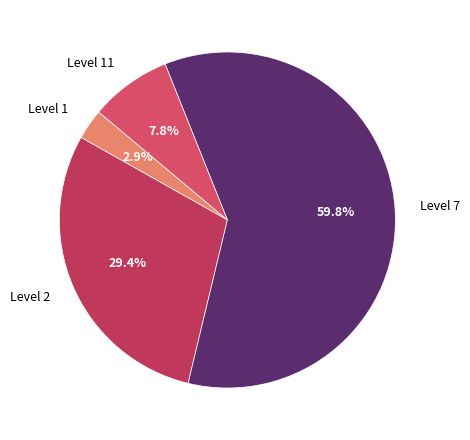

How many segments does this pie chart have?

4